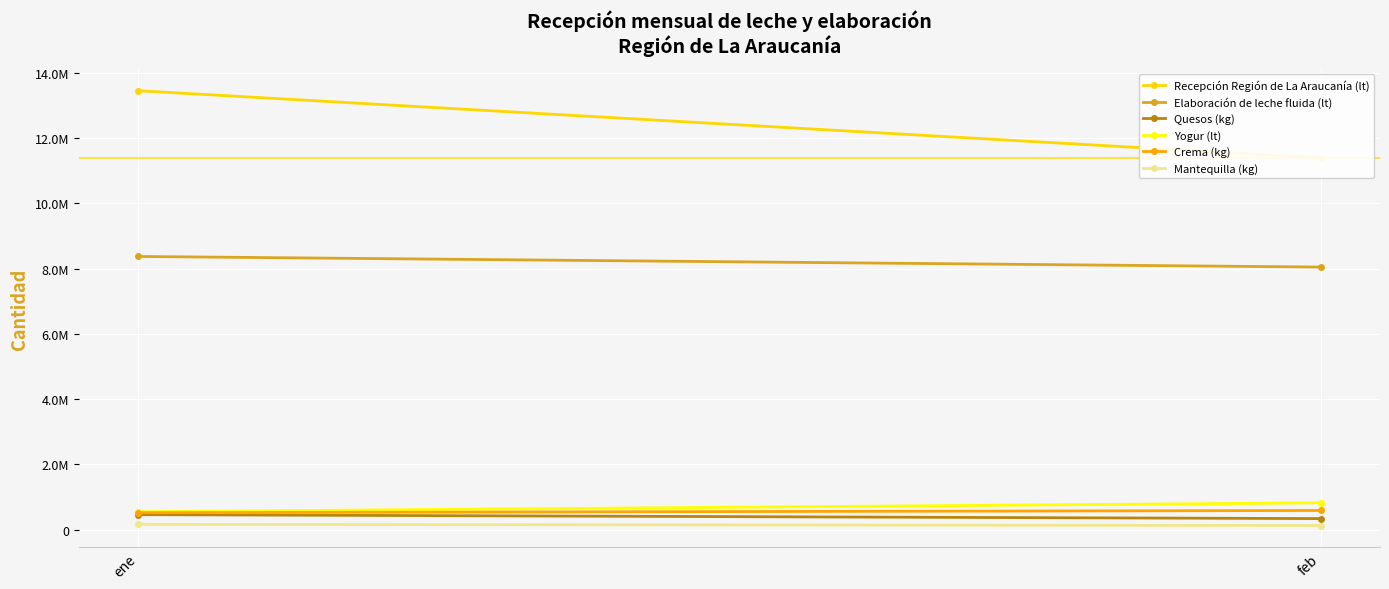

Is the value of Elaboración de leche fluida (lt) at feb greater than the value of Recepción Región de La Araucanía (lt) at feb?

No